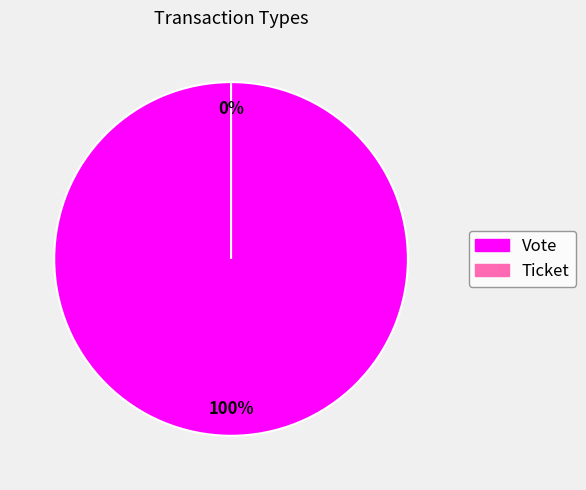

Which category has the smallest portion of the pie?

Ticket